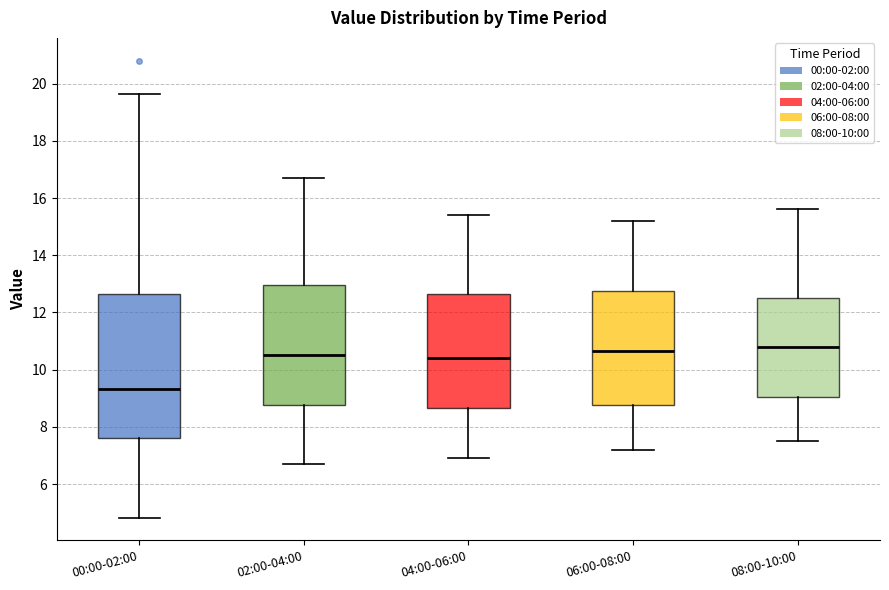

Which box's median line is the lowest?

00:00-02:00